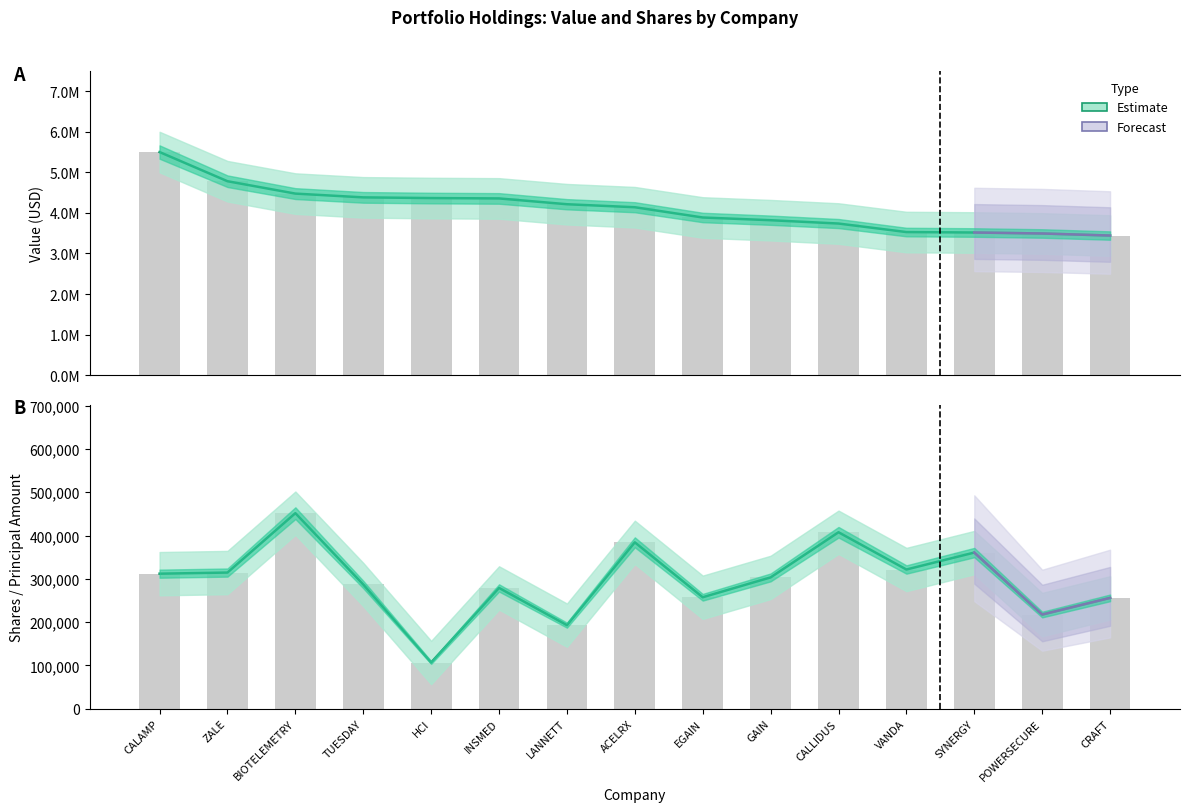

At which label does Value (Estimate) reach its peak?

CALAMP